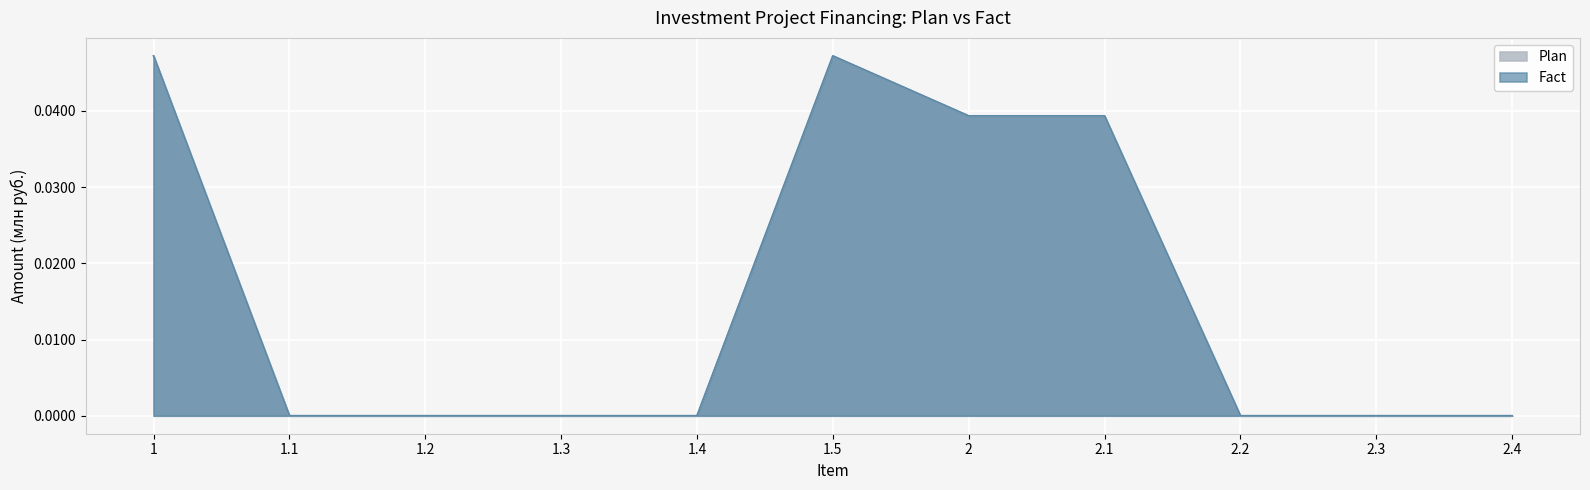

The Plan series shows 0.0 at 2. True or false?

True